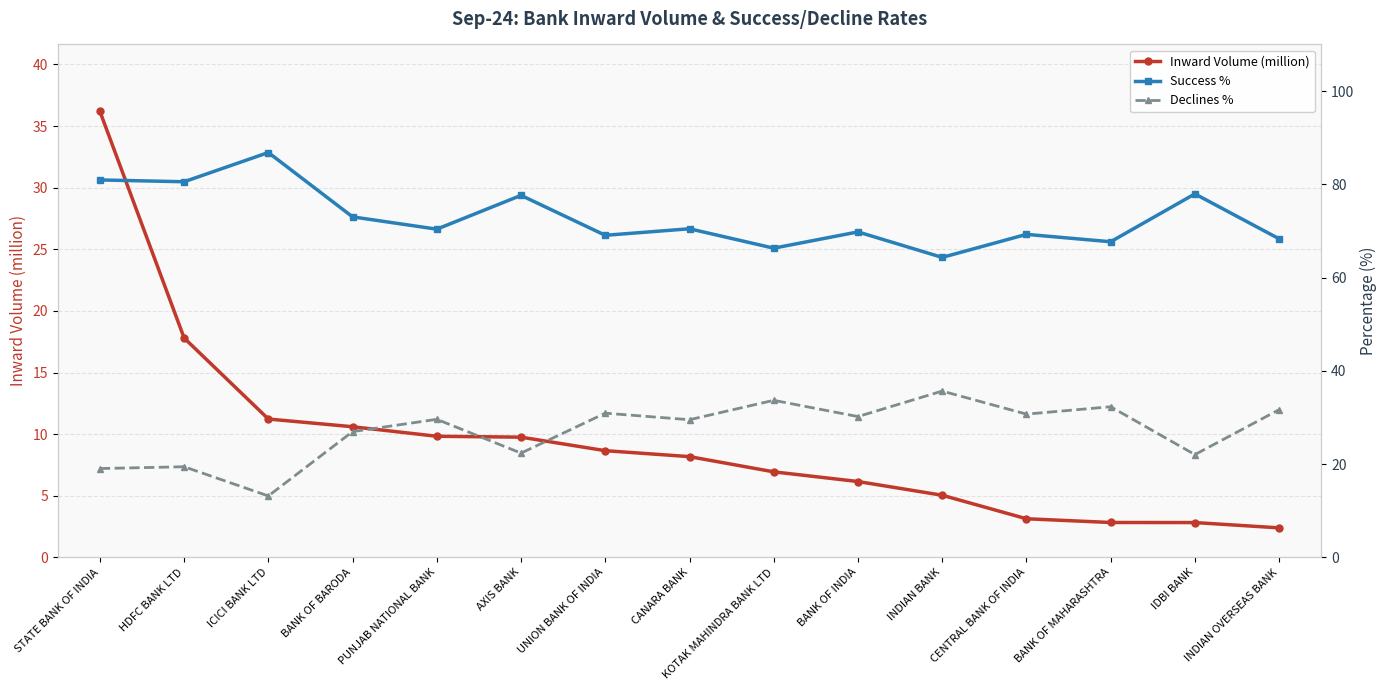

Reading right to left, extract all data points from this chart.

Inward Volume (million): INDIAN OVERSEAS BANK=2.4	IDBI BANK=2.8	BANK OF MAHARASHTRA=2.8	CENTRAL BANK OF INDIA=3.1	INDIAN BANK=5.0	BANK OF INDIA=6.2	KOTAK MAHINDRA BANK LTD=6.9	CANARA BANK=8.2	UNION BANK OF INDIA=8.7	AXIS BANK=9.8	PUNJAB NATIONAL BANK=9.8	BANK OF BARODA=10.6	ICICI BANK LTD=11.2	HDFC BANK LTD=17.8	STATE BANK OF INDIA=36.2
Success %: INDIAN OVERSEAS BANK=68.3	IDBI BANK=78.0	BANK OF MAHARASHTRA=67.7	CENTRAL BANK OF INDIA=69.3	INDIAN BANK=64.3	BANK OF INDIA=69.8	KOTAK MAHINDRA BANK LTD=66.3	CANARA BANK=70.5	UNION BANK OF INDIA=69.1	AXIS BANK=77.6	PUNJAB NATIONAL BANK=70.4	BANK OF BARODA=73.0	ICICI BANK LTD=86.8	HDFC BANK LTD=80.6	STATE BANK OF INDIA=80.9
Declines %: INDIAN OVERSEAS BANK=31.7	IDBI BANK=22.0	BANK OF MAHARASHTRA=32.3	CENTRAL BANK OF INDIA=30.7	INDIAN BANK=35.7	BANK OF INDIA=30.2	KOTAK MAHINDRA BANK LTD=33.7	CANARA BANK=29.5	UNION BANK OF INDIA=30.9	AXIS BANK=22.4	PUNJAB NATIONAL BANK=29.6	BANK OF BARODA=27.0	ICICI BANK LTD=13.2	HDFC BANK LTD=19.4	STATE BANK OF INDIA=19.1